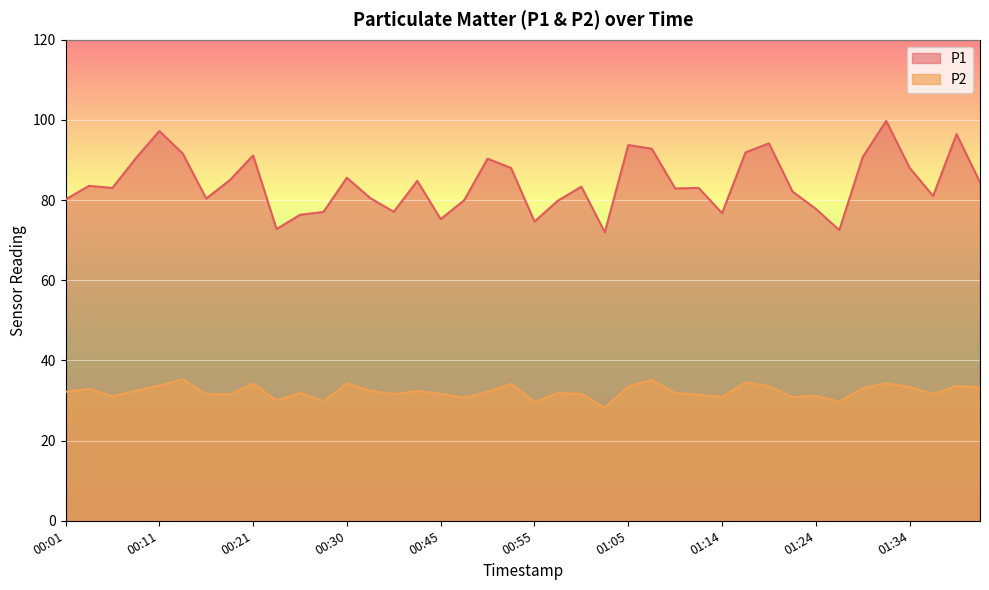

What is the total value across all series at 00:43?

117.2